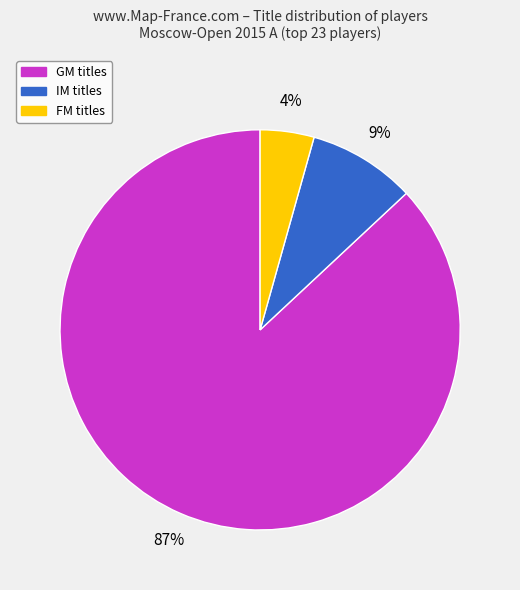

Does any single category account for the majority?

Yes